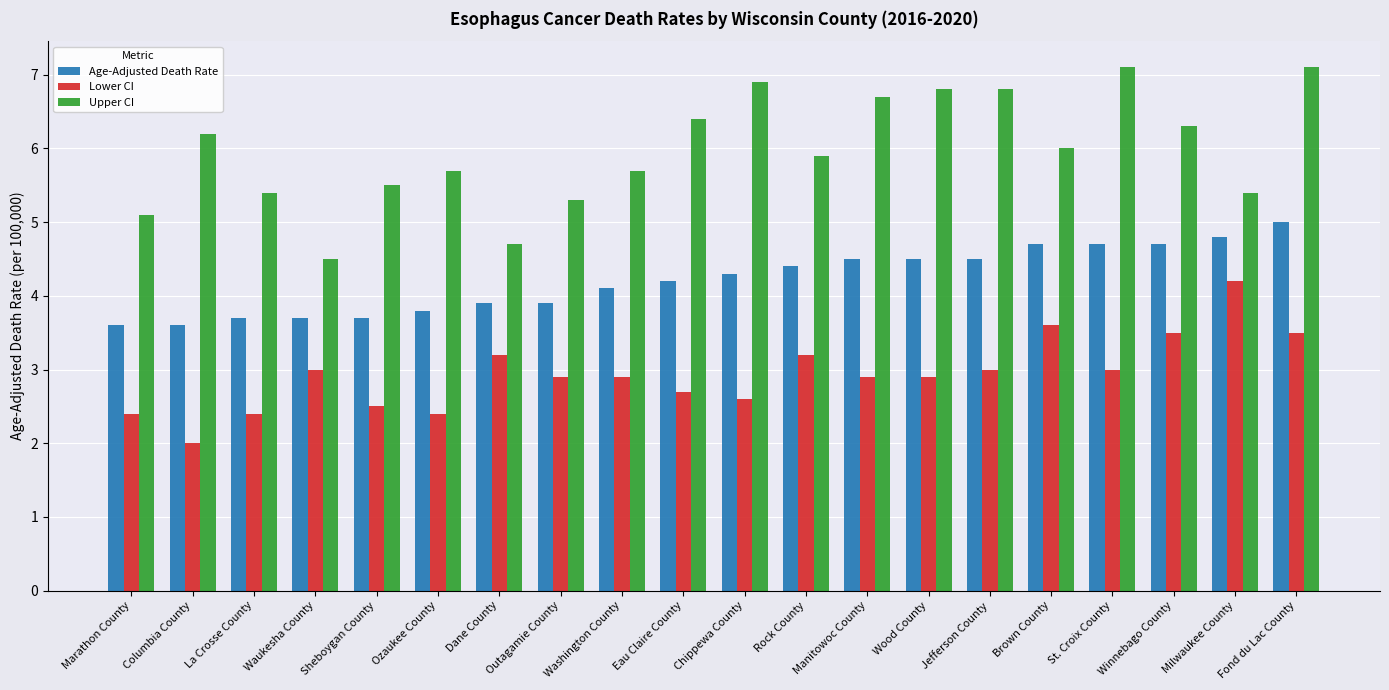

What value does the Lower CI series have at Fond du Lac County?

3.5